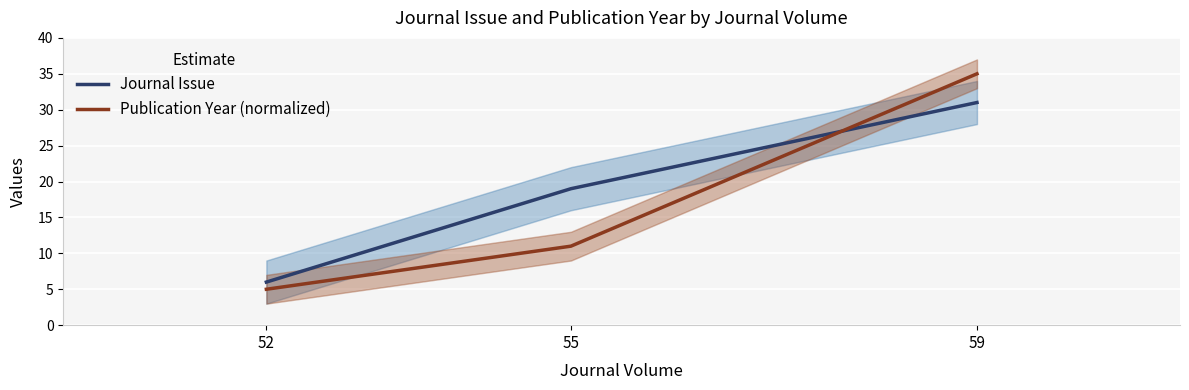

What is the difference between the Journal Issue values at 55 and 52?

13